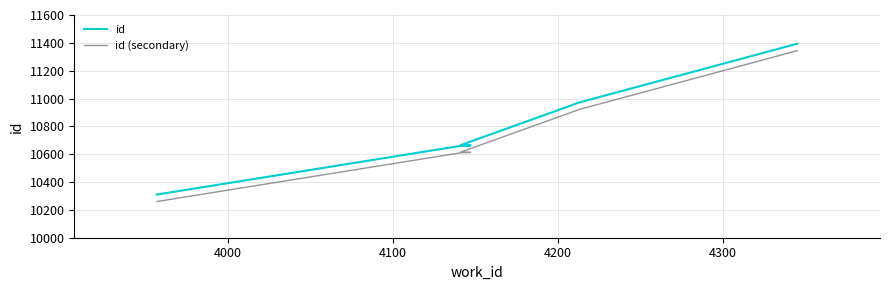

At how many categories does at least one series exceed 10910?

2